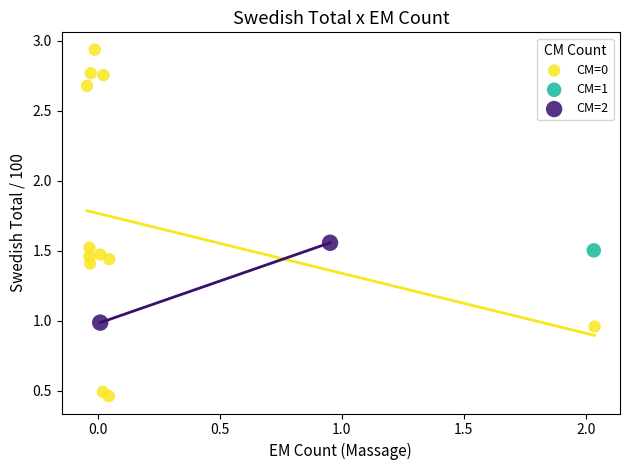

What are all the series names shown in the legend?

CM=0, CM=1, CM=2